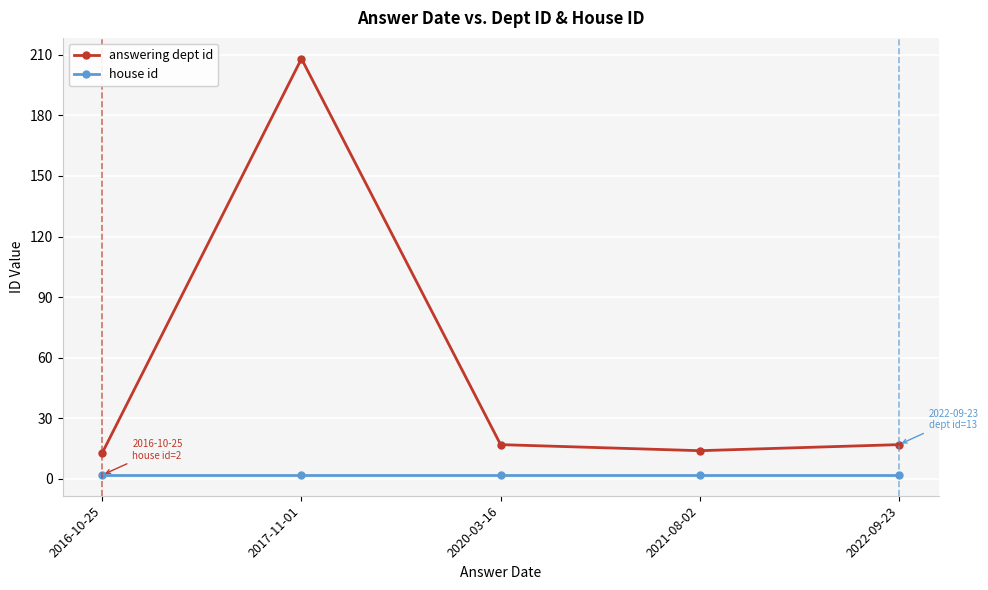

The house id series shows 2 at 2021-08-02. True or false?

True